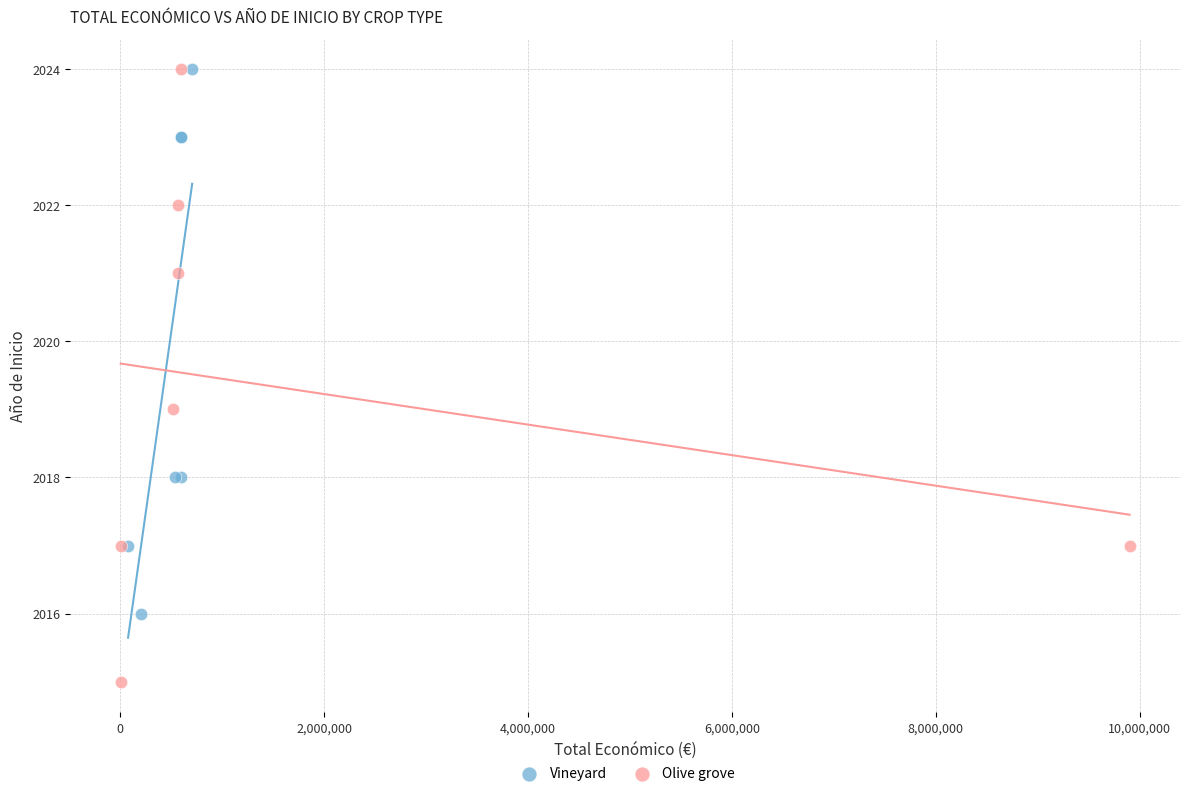

Which series has the largest Y range (max minus min)?

Olive grove